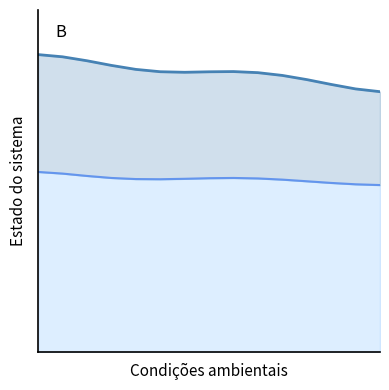

How many lines are shown in the chart?

2